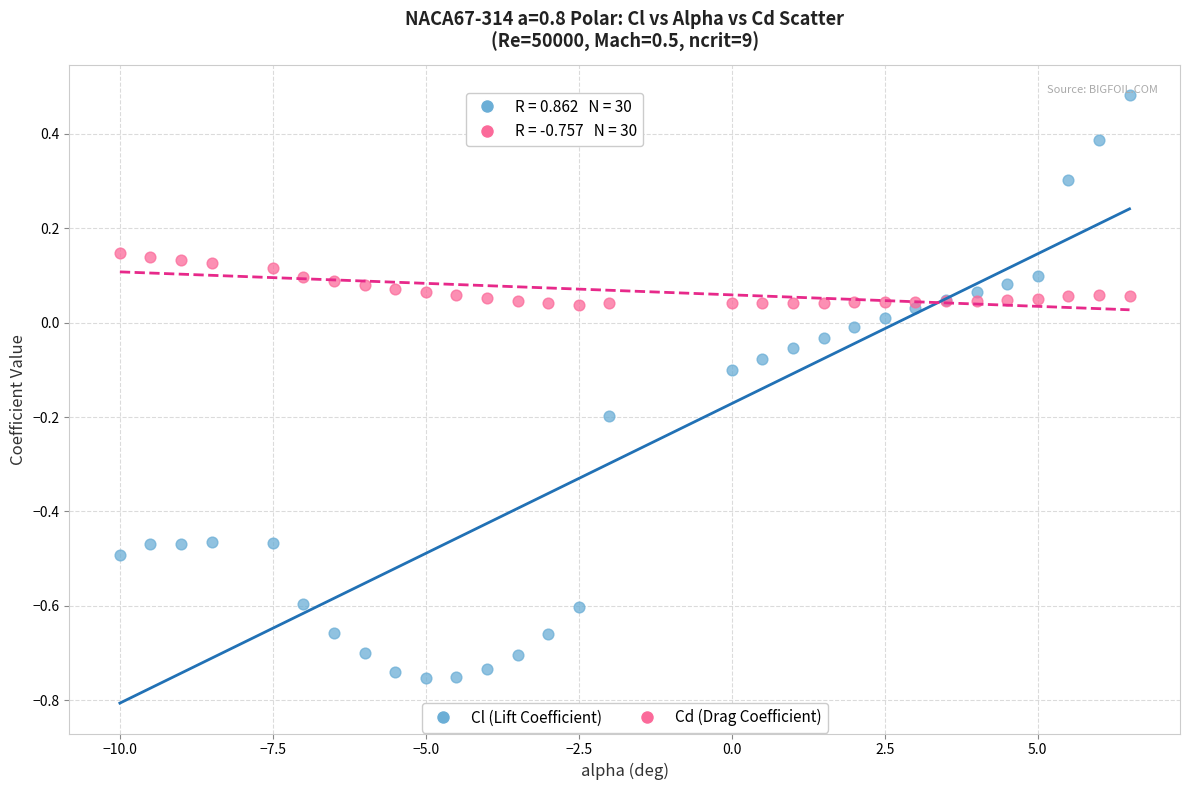

Which series has the widest spread of Y values?

Cl (Lift Coefficient)